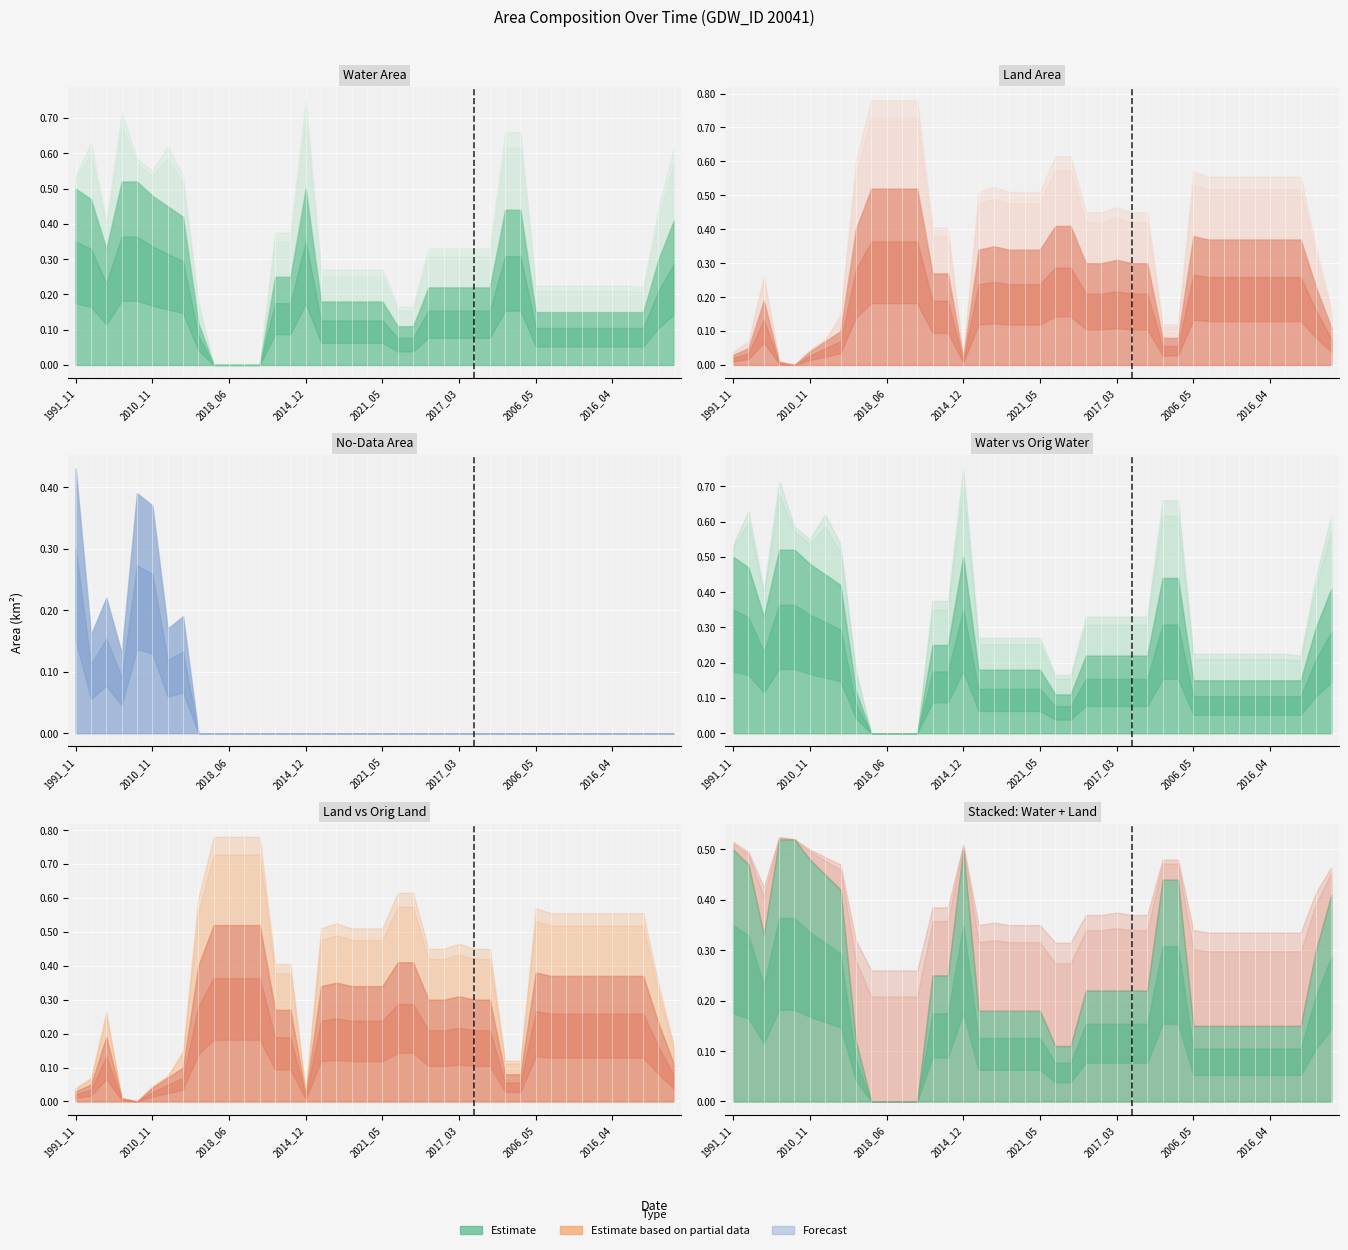

What is the difference between the maximum and minimum values in the waterArea series?

0.5